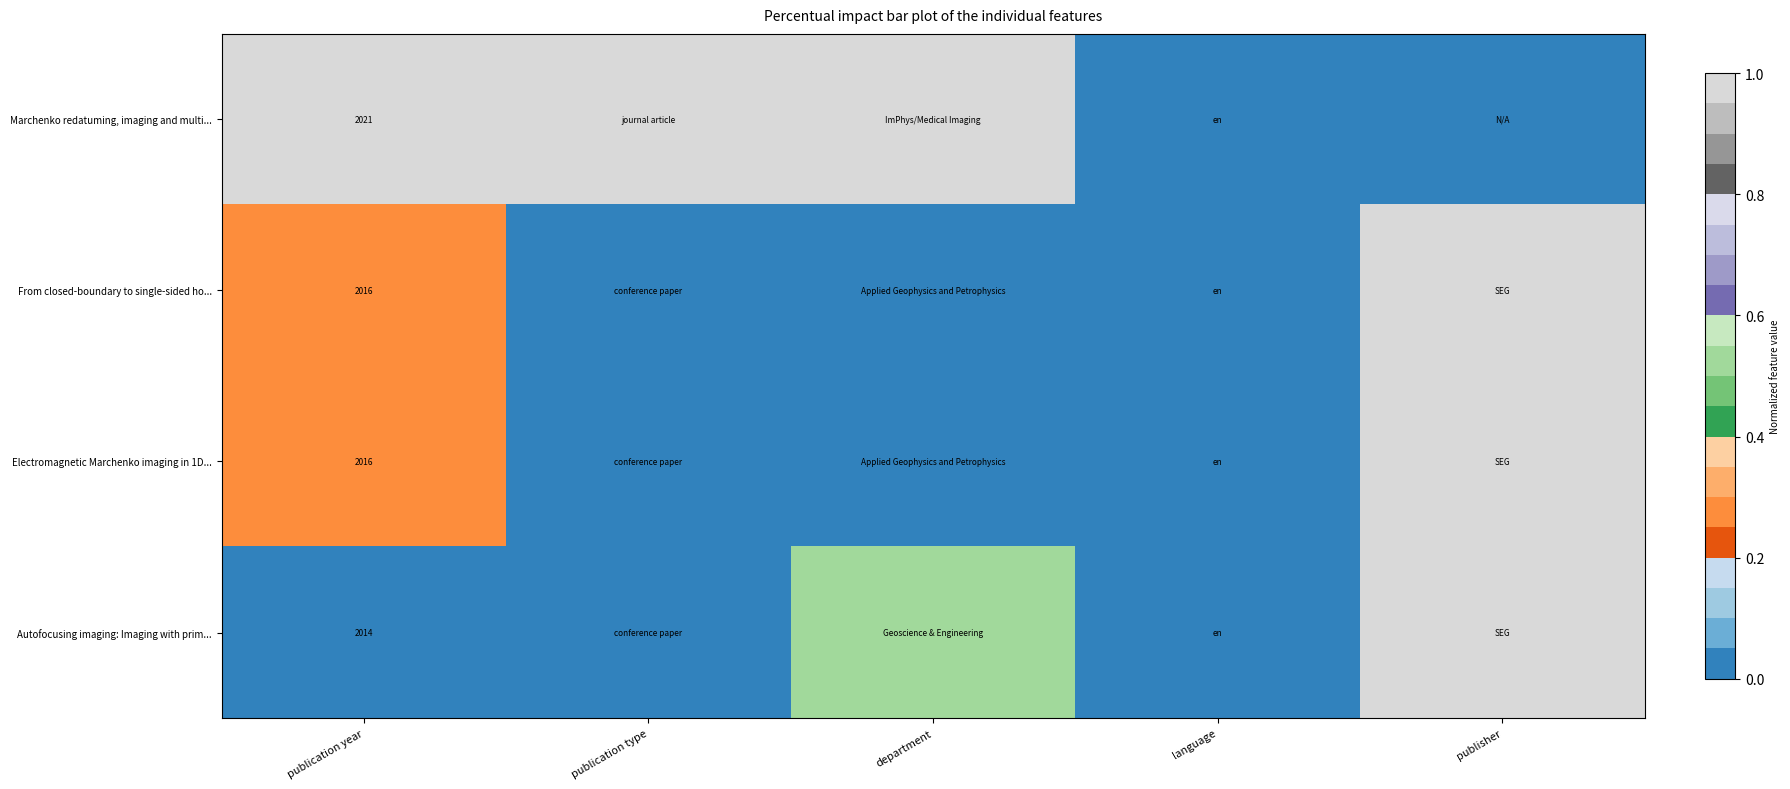

True or false: Electromagnetic Marchenko imaging in 1D... has a value of 0.4 at publication year.

False